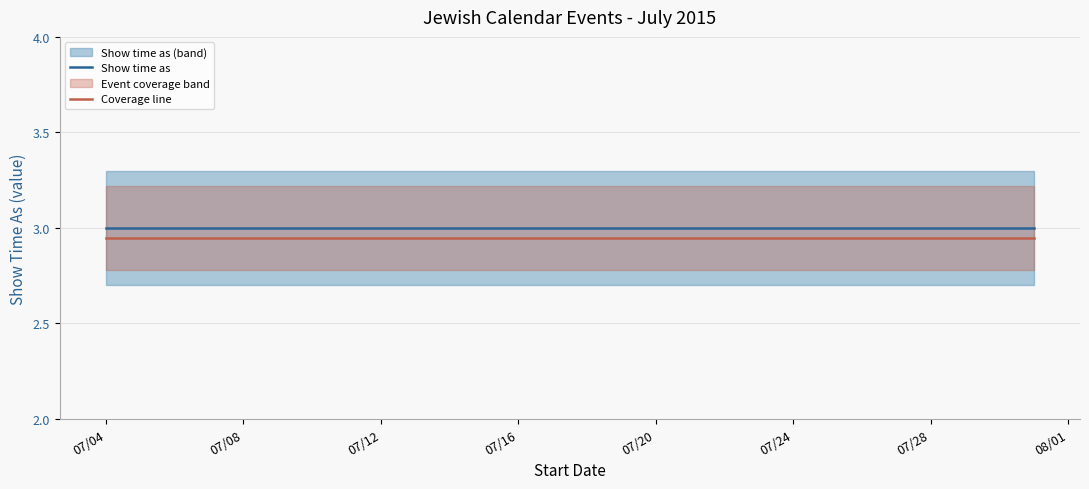

At how many categories does at least one series exceed 2?

11